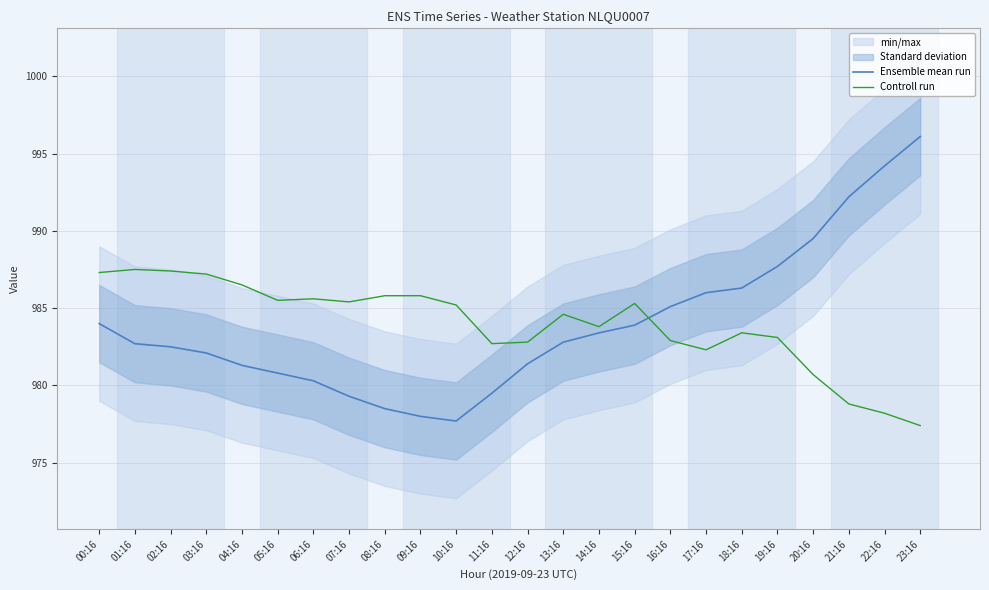

True or false: Controll run has a value of 311.1 at 11:16.

False